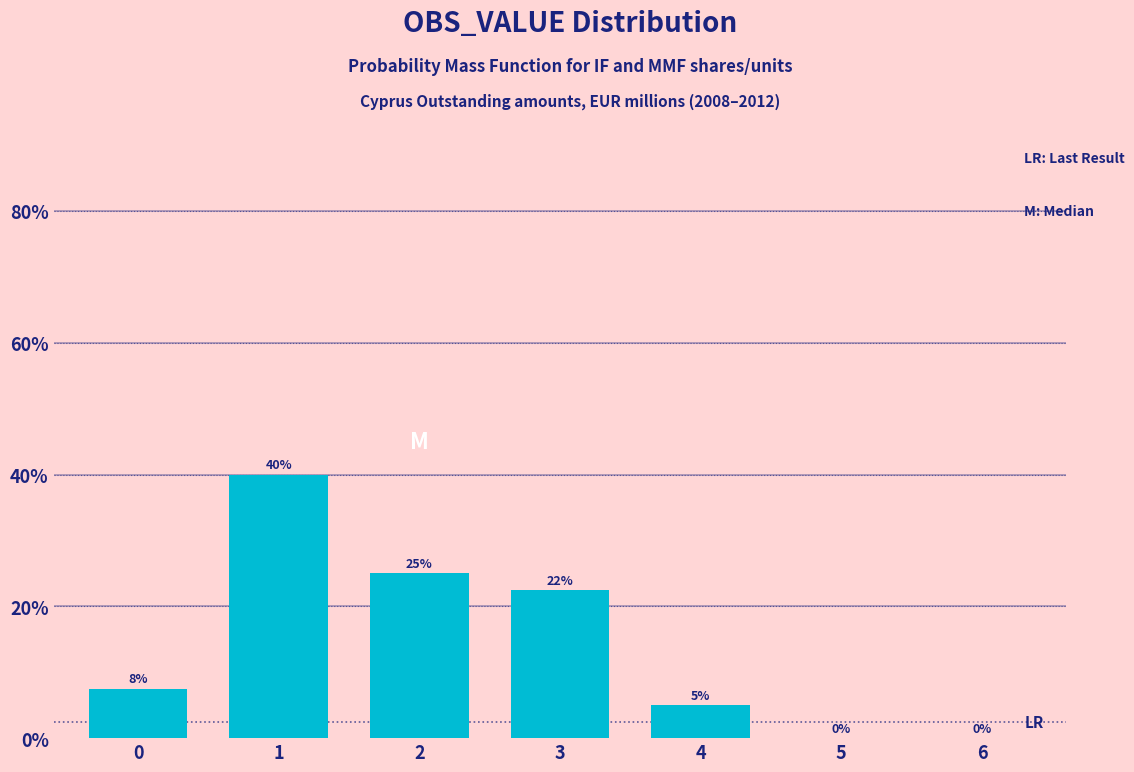

What value does the data have at 1?

40.0